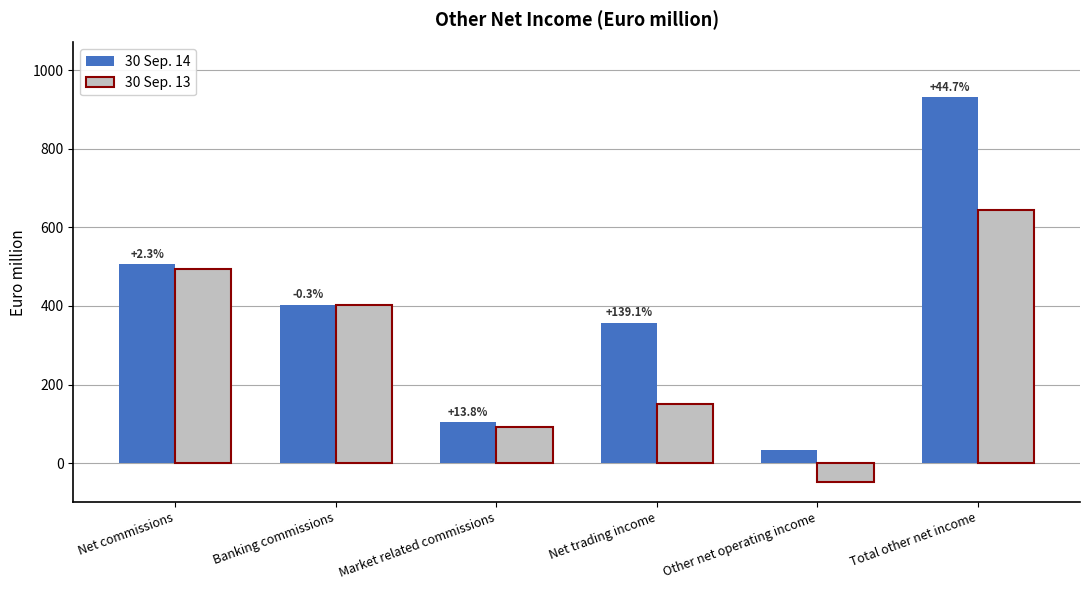

What is the spread (max minus min) of values at Net commissions?

11.4